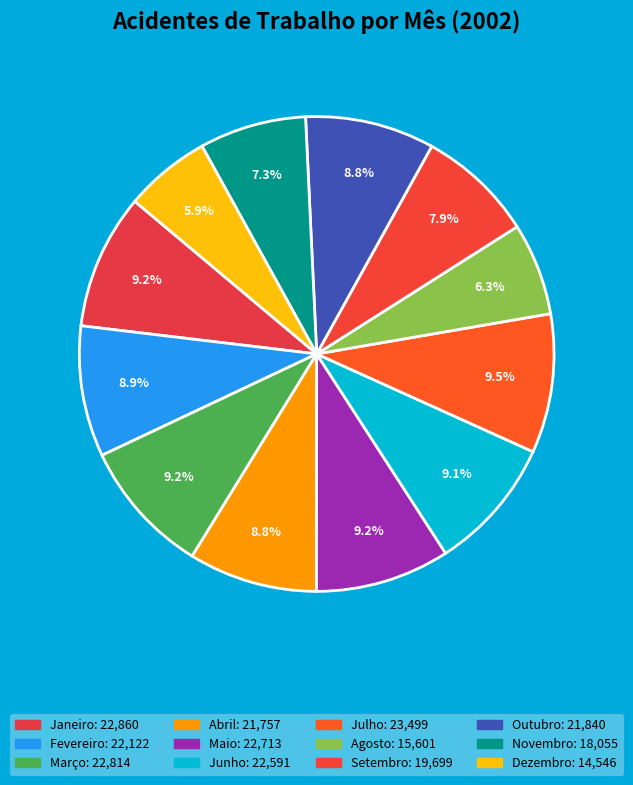

The Agosto slice represents 6% of the pie. True or false?

True